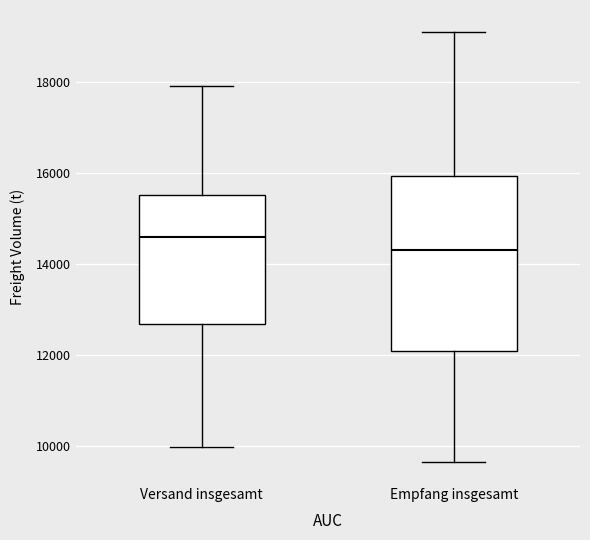

Where is the upper edge of the box for Versand insgesamt on the y-axis? The values are not printed on the chart, so give them approximately, as read against the axis.

15600